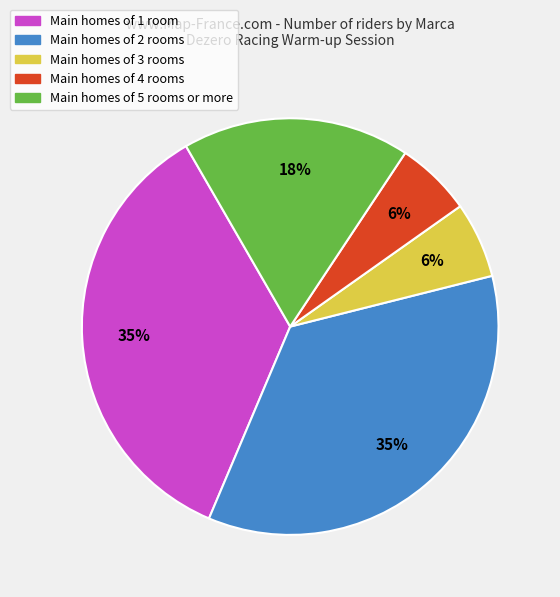

To the nearest percent, what is the difference between the largest and smallest slice percentages?

29%